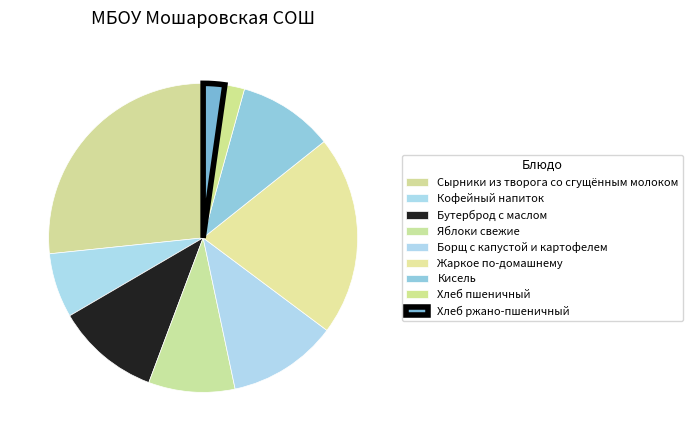

Rank the categories by value from lowest to highest.

Хлеб пшеничный, Хлеб ржано-пшеничный, Кофейный напиток, Яблоки свежие, Кисель, Бутерброд с маслом, Борщ с капустой и картофелем, Жаркое по-домашнему, Сырники из творога со сгущённым молоком